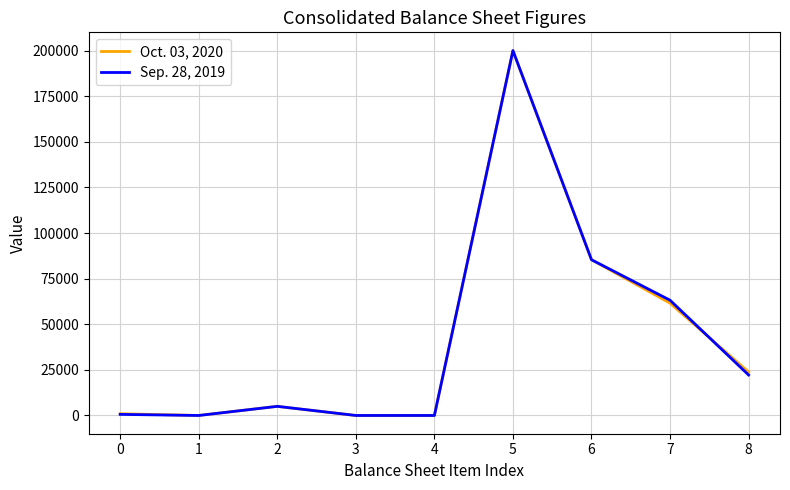

Rank the series by their average value, from highest to lowest.

Oct. 03, 2020, Sep. 28, 2019